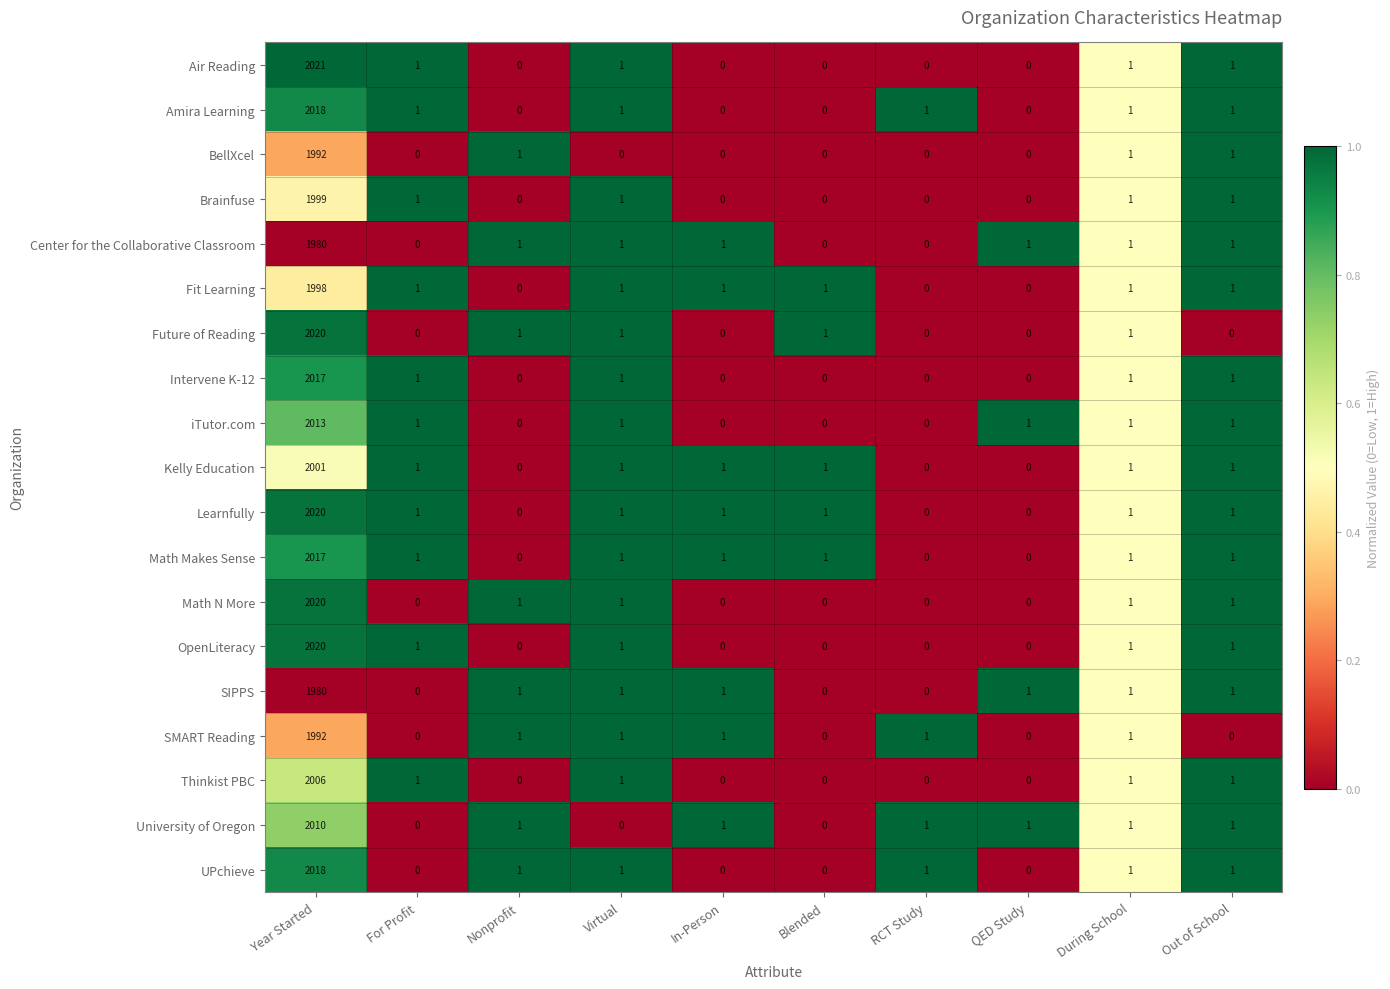

What is the total value across all series at Virtual?

17